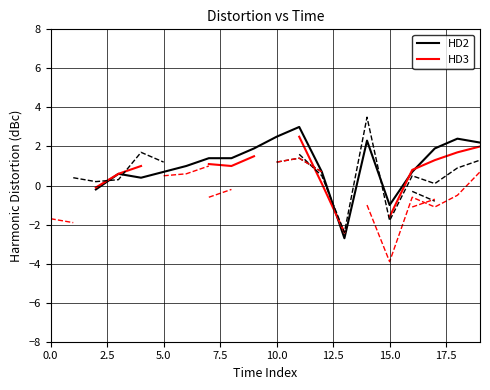

How many positive values does the HD2 series have?

15